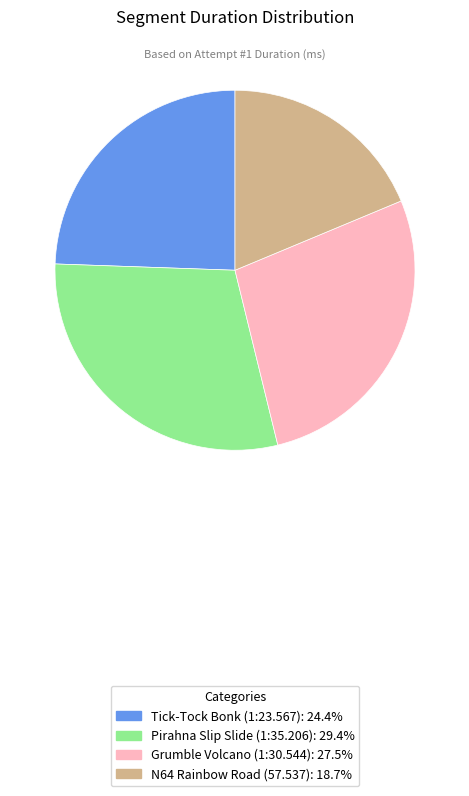

What is the ratio of the value at Tick-Tock Bonk (1:23.567): 24.4% to the value at Pirahna Slip Slide (1:35.206): 29.4%?

0.8